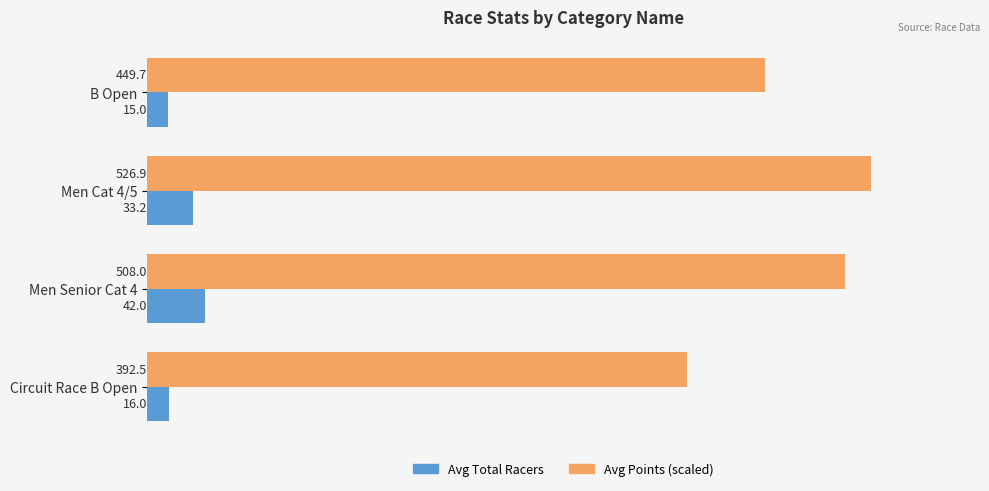

What is the spread (max minus min) of values at Men Senior Cat 4?

466.0